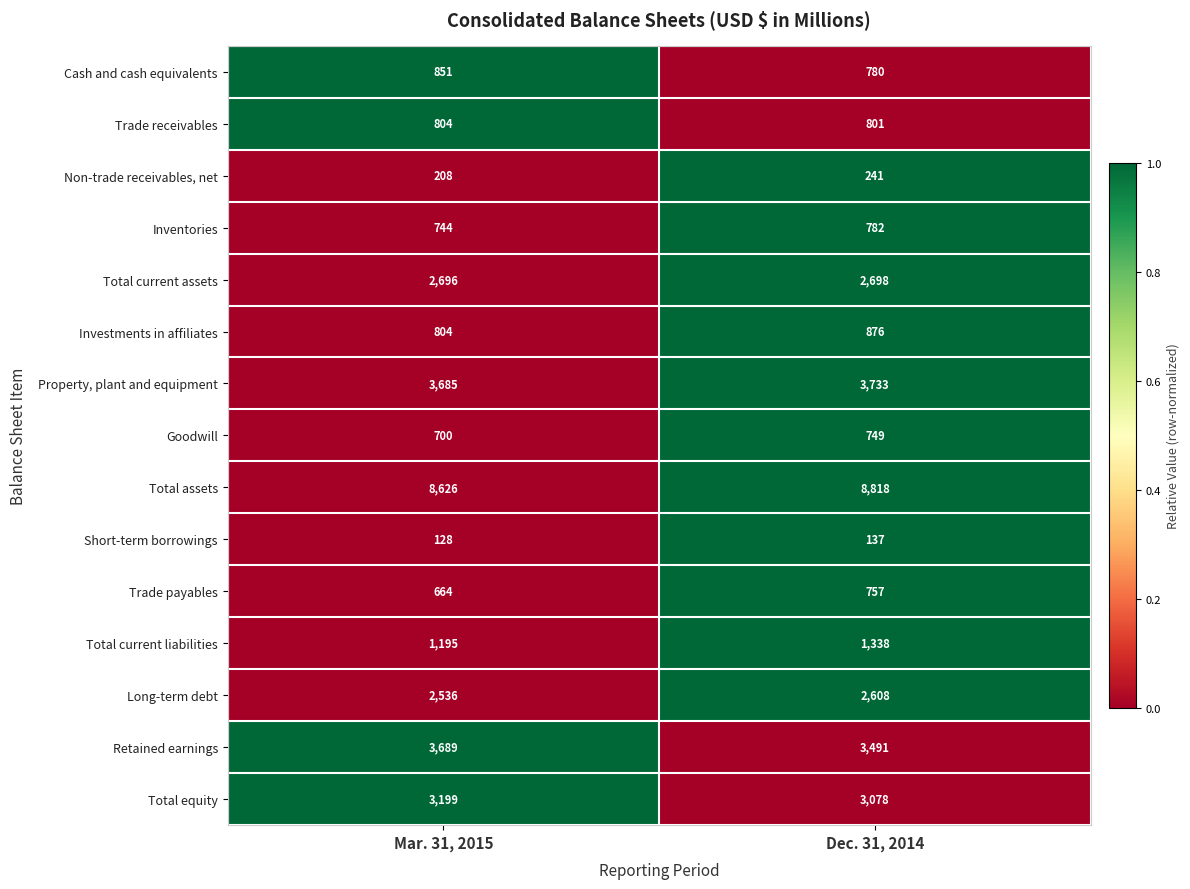

The Long-term debt series shows 873 at Mar. 31, 2015. True or false?

False